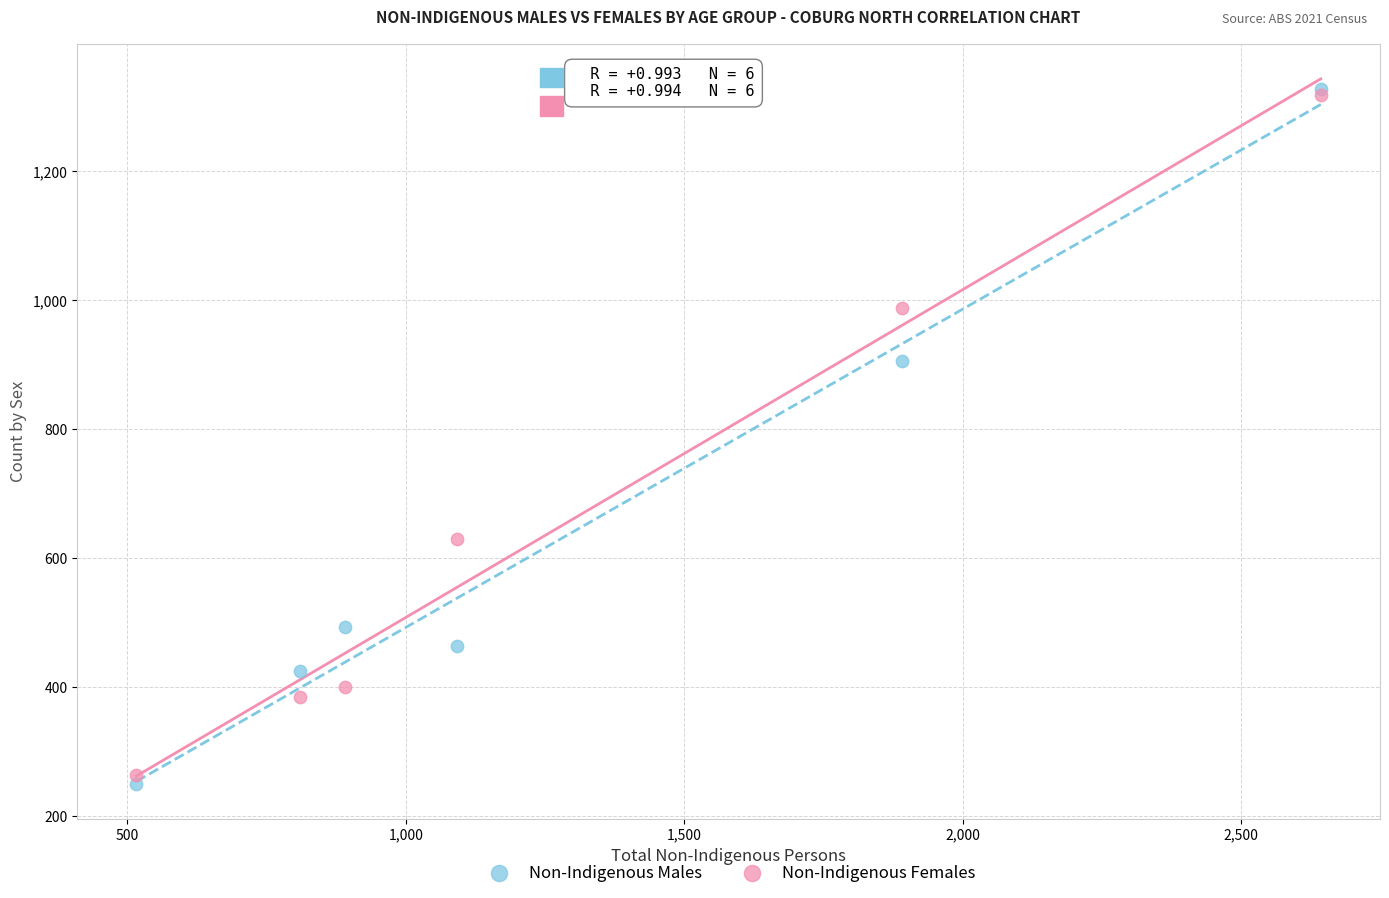

Which series reaches the minimum Y coordinate?

Non-Indigenous Males